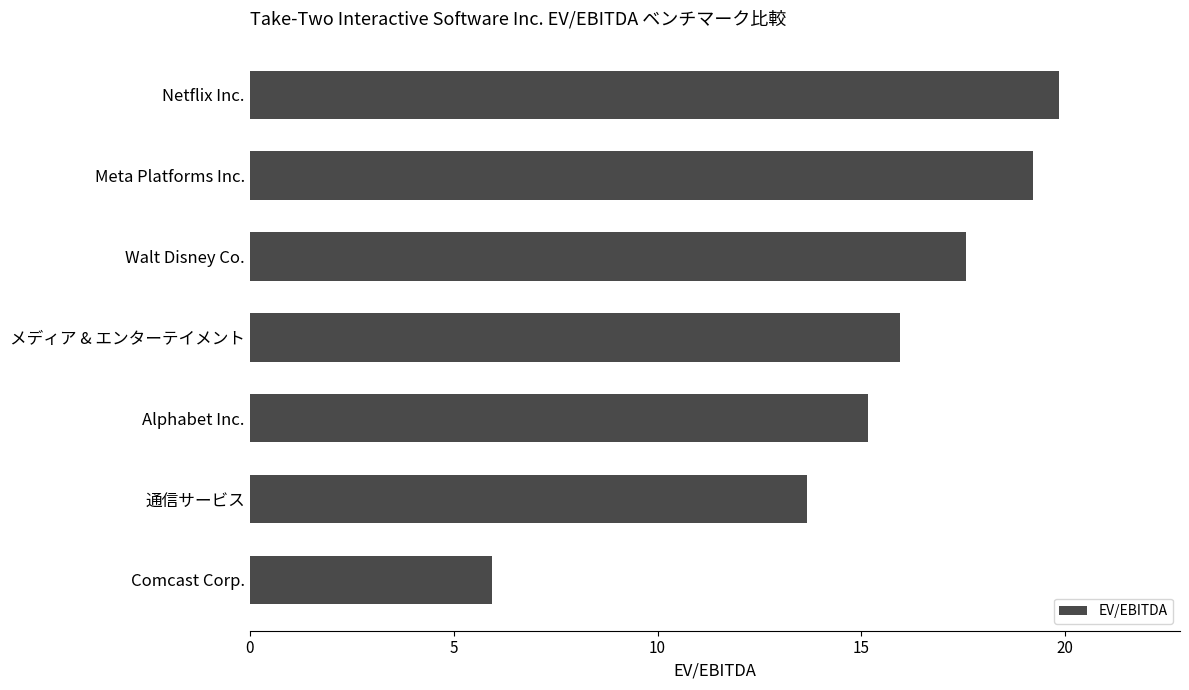

At which label is the value closest to 12?

通信サービス